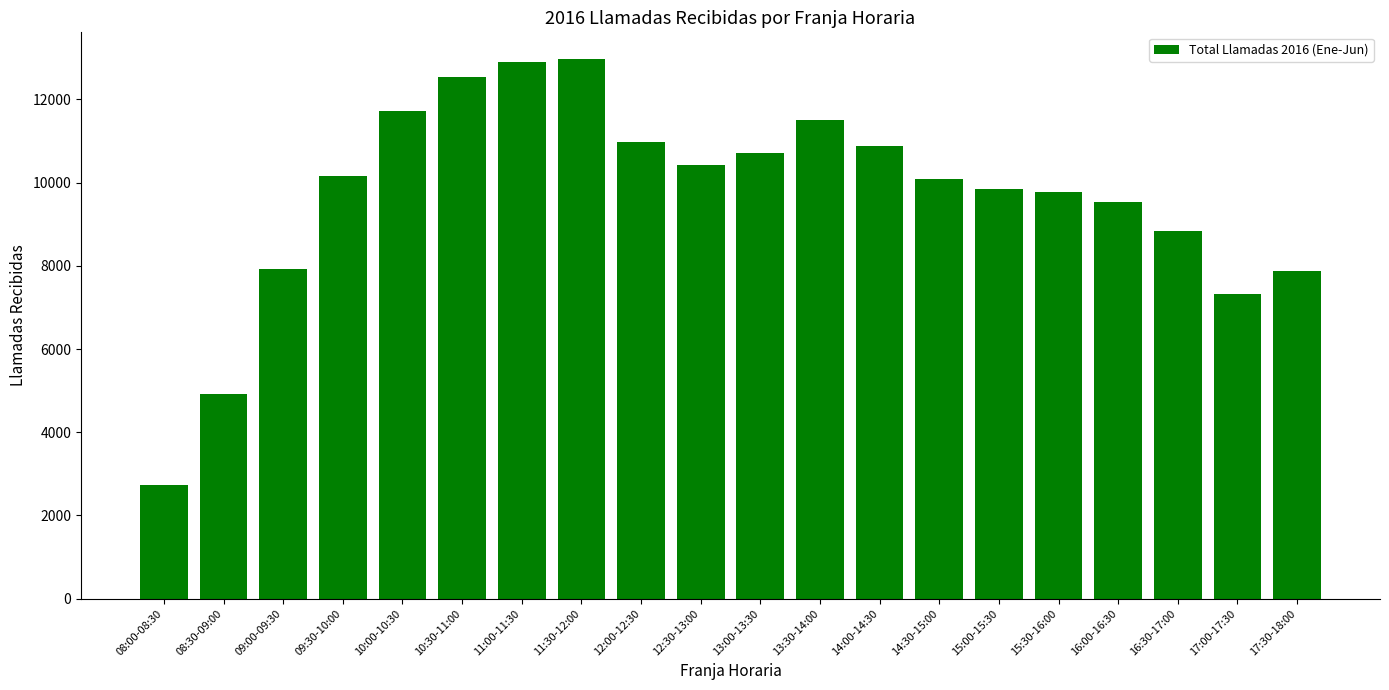

What is the difference between the maximum and minimum values?

10229